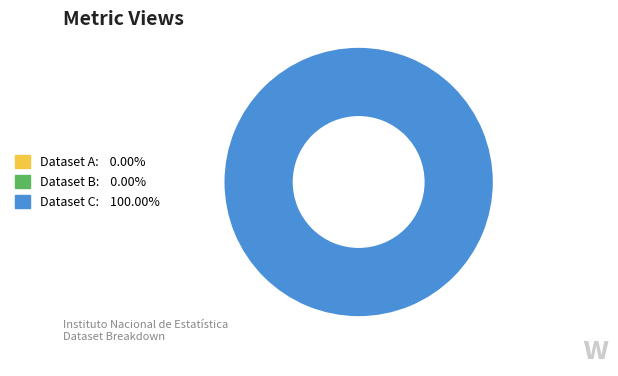

True or false: 6629e3649880fe79a16b4d2c accounts for 0% of the total.

True